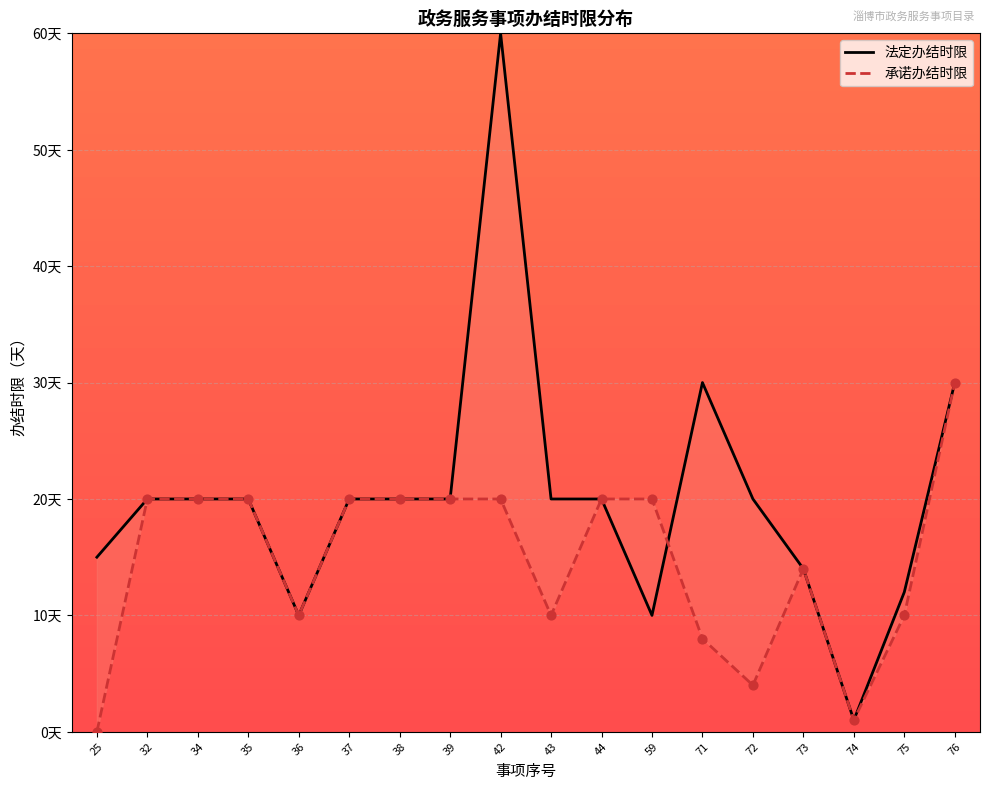

Which series has the widest spread of Y values?

法定办结时限